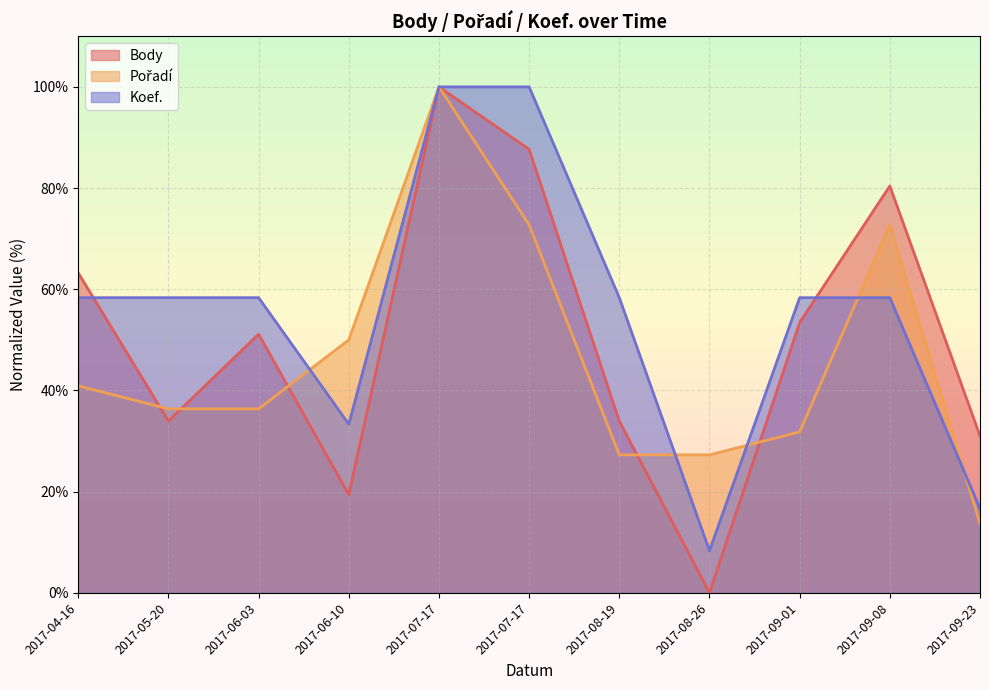

True or false: Body has a value of 121.3 at 2017-07-17.

False